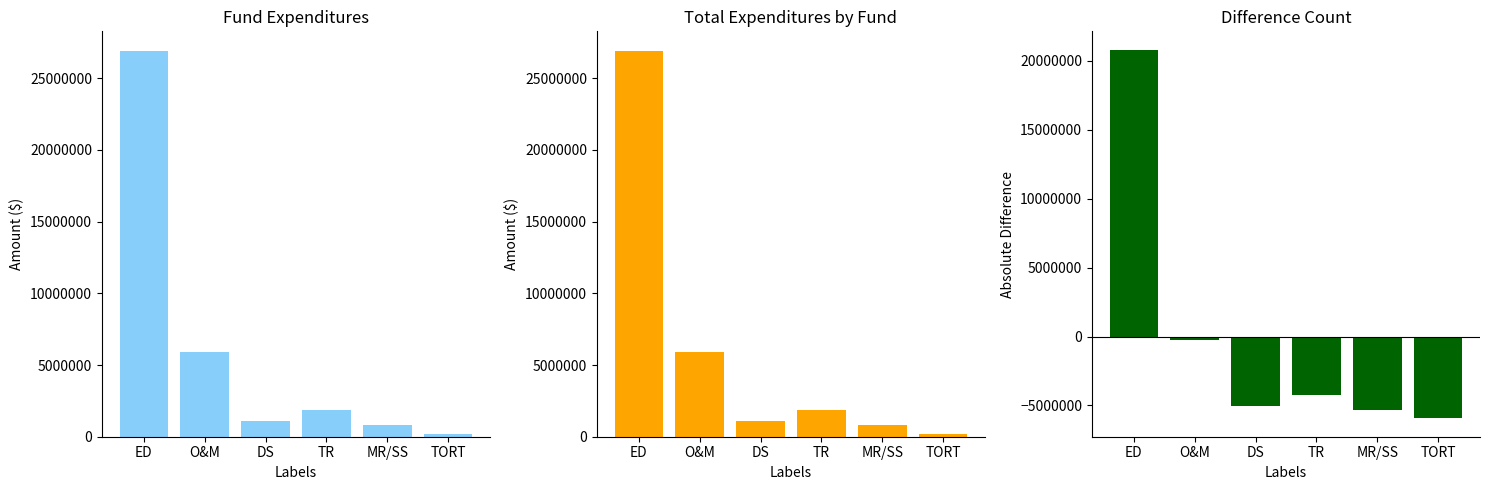

What is the spread (max minus min) of values at TR?

6129681